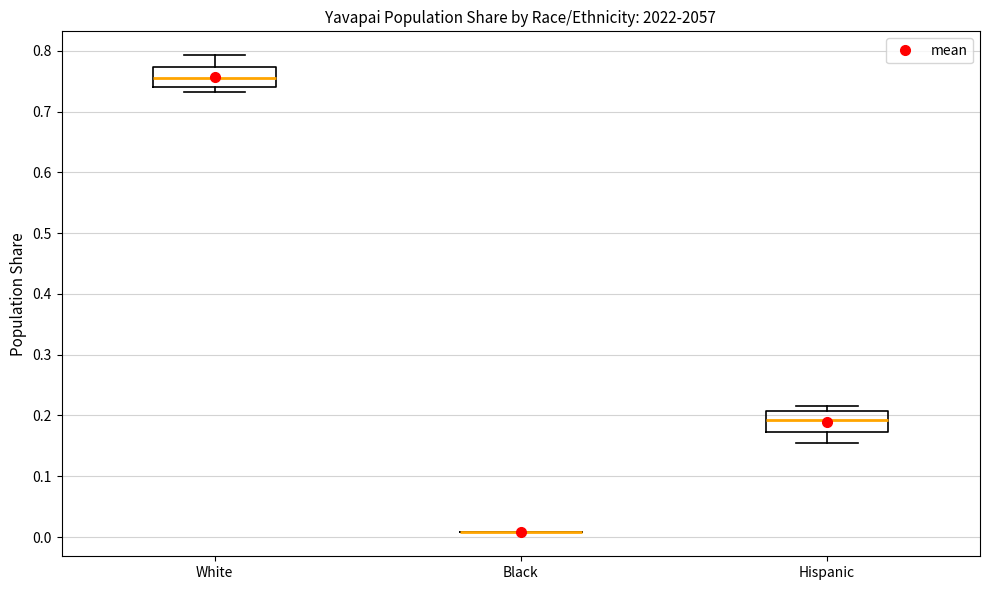

Reading left to right, read every box against the y-axis: the position of its median line, the range the box covers, and the ends of its whiskers. The values are not printed on the chart, so give them approximately, as read against the axis.

White: median 0.75, box 0.74 to 0.77, whiskers 0.73 to 0.79
Black: box collapsed to a line at 0.01, whiskers 0.01 to 0.01
Hispanic: median 0.19, box 0.17 to 0.21, whiskers 0.16 to 0.22